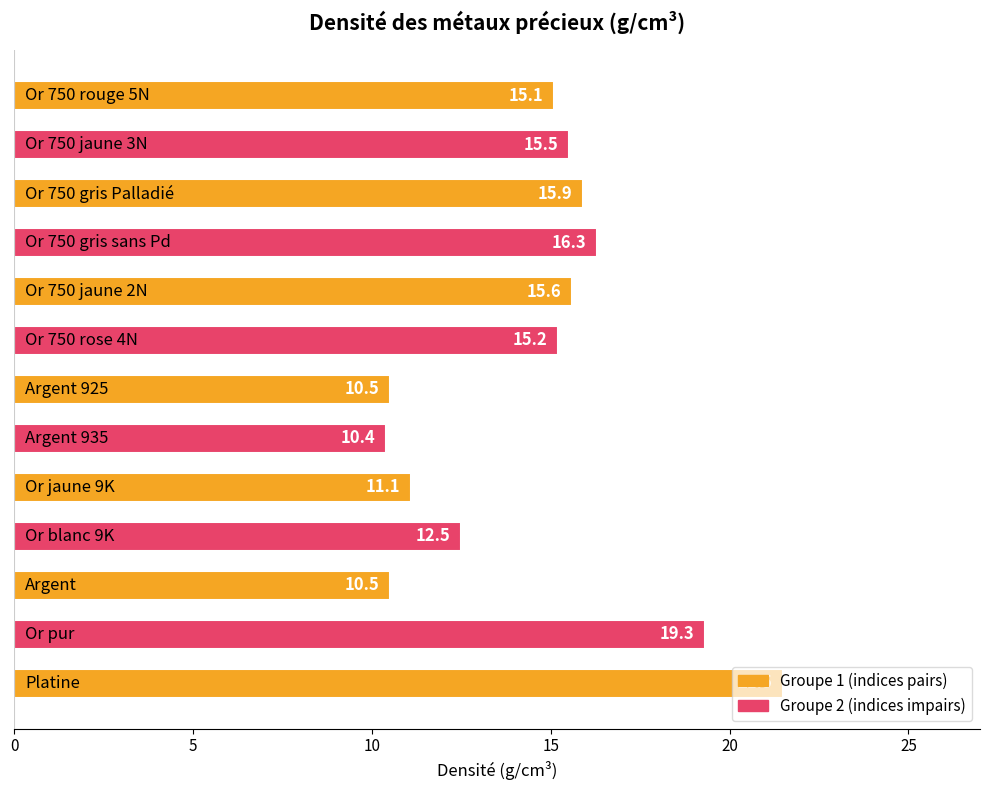

What is the difference between the second highest and minimum values?

8.9